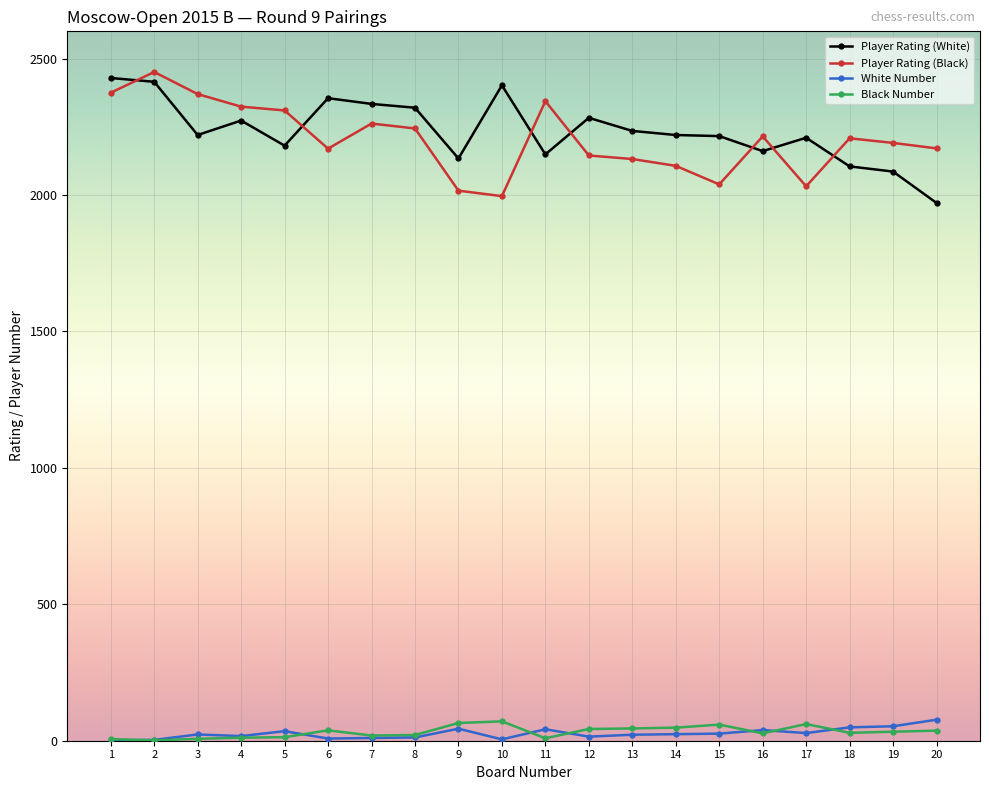

At how many categories does at least one series exceed 602?

20